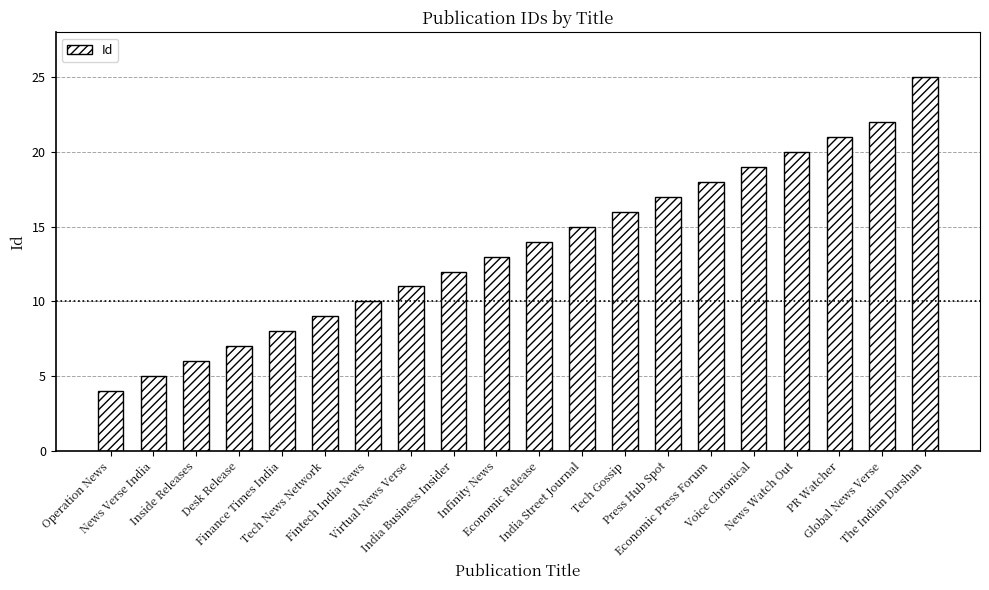

Count the number of categories in the chart.

20